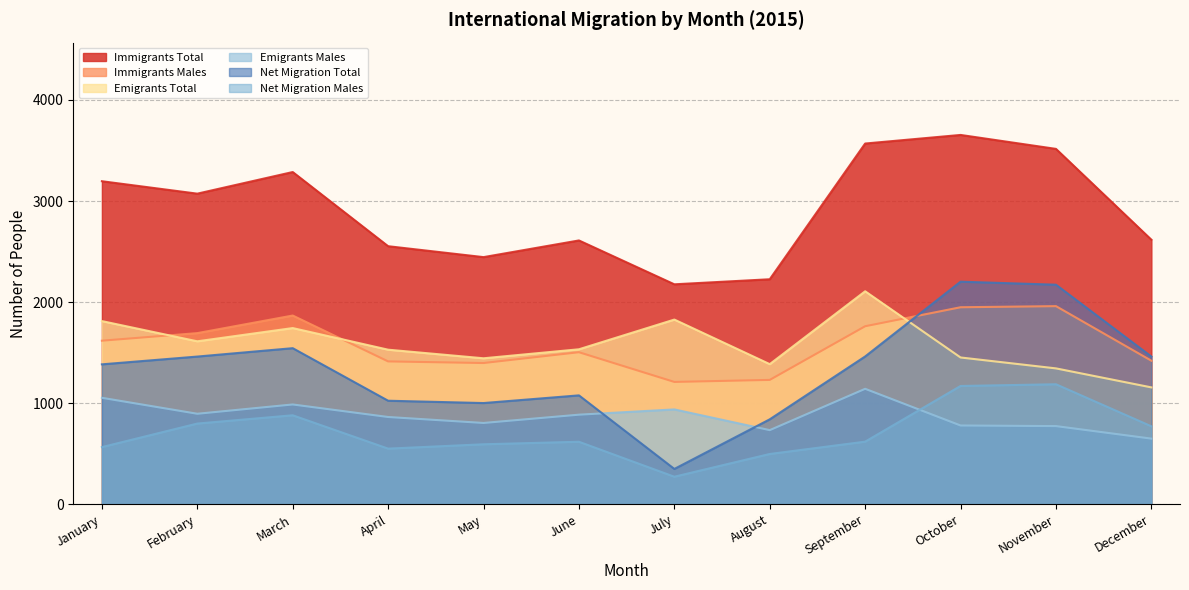

How many series are shown in this chart?

6